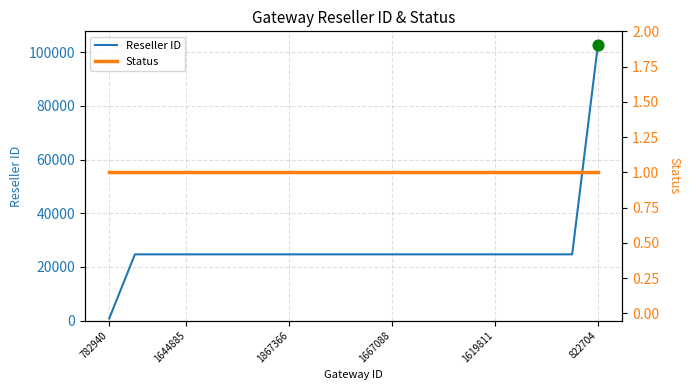

Is it true that Reseller ID equals 742 at 782940?

True